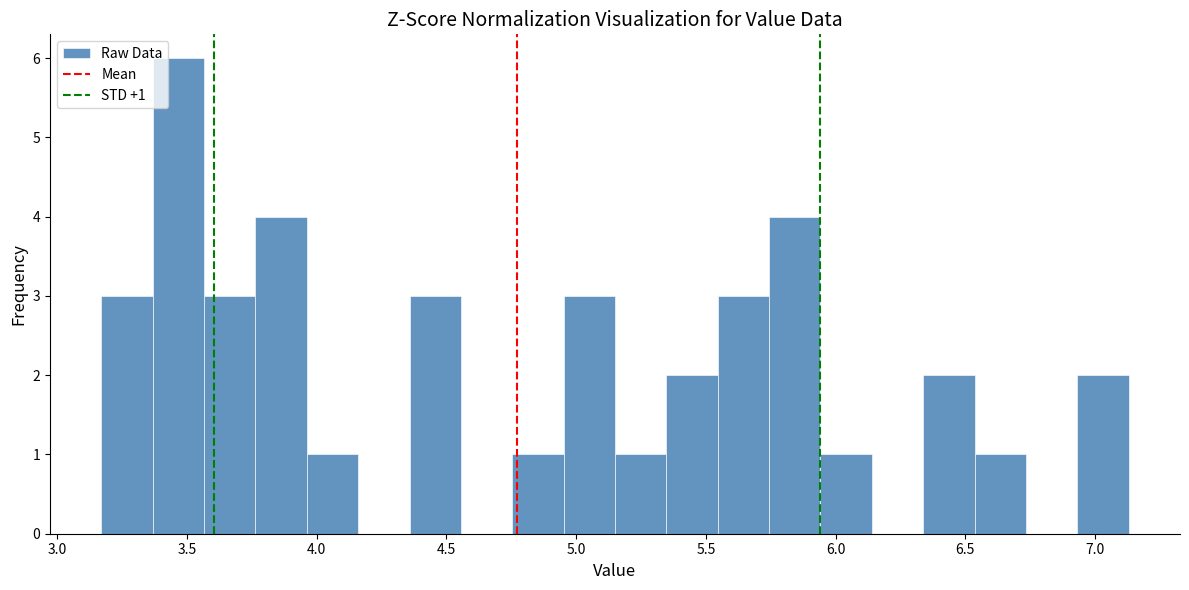

Around what value on the x-axis is the tallest bar? Give the approximate position of its centre, as read against the axis.

3.45